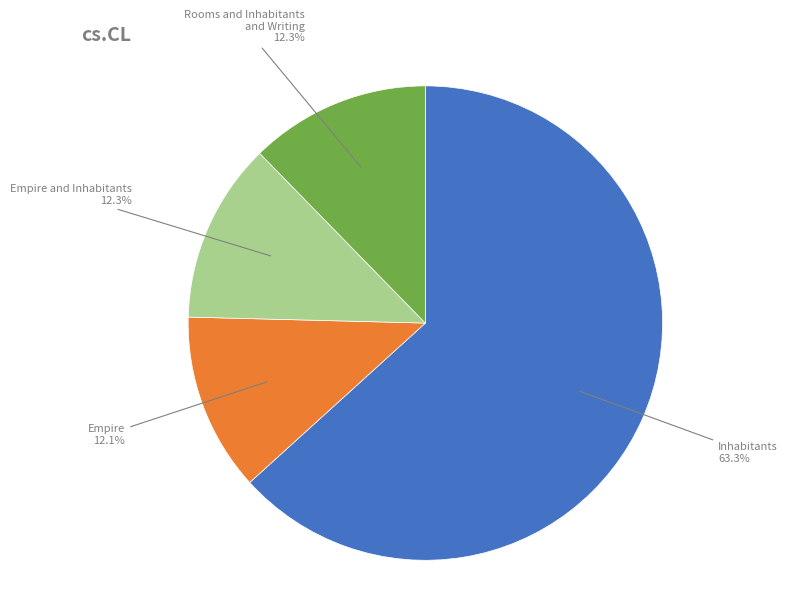

Count the number of slices in the pie.

4